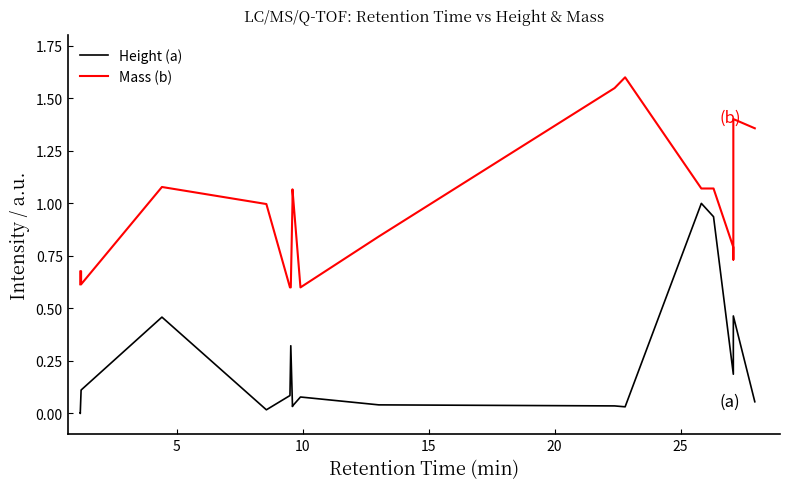

What are all the series names shown in the legend?

Height (a), Mass (b)